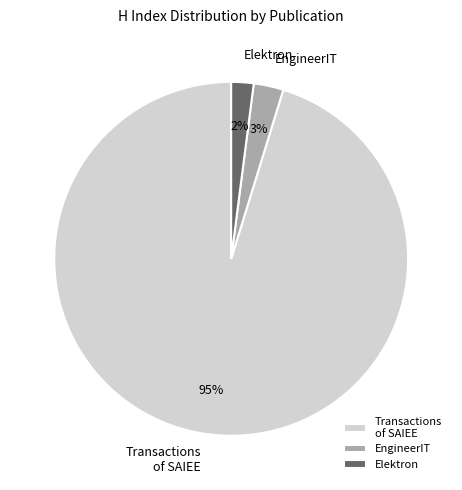

How many slices are in this pie chart?

3